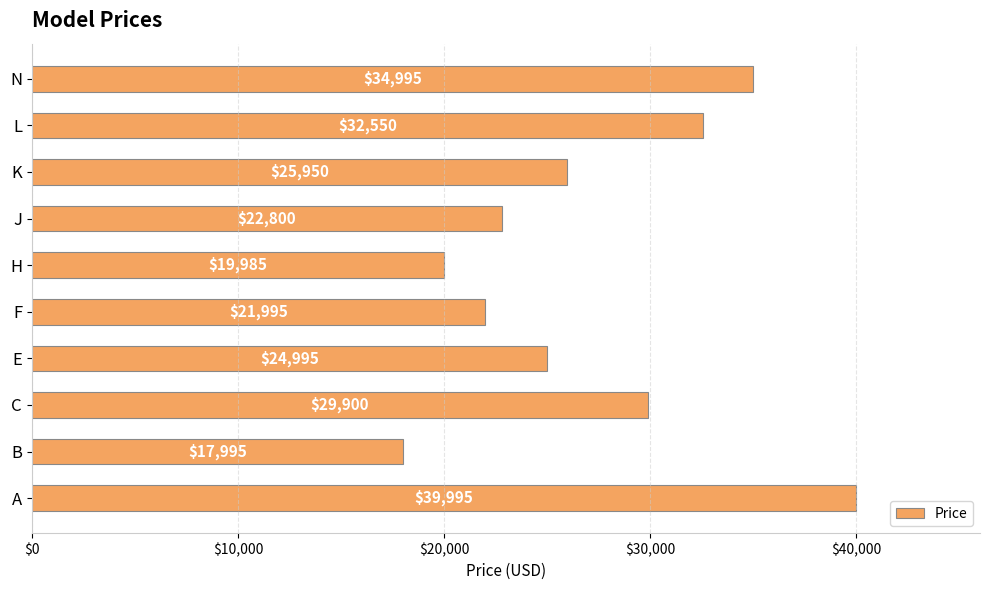

What is the difference between the maximum and second lowest values?

20010